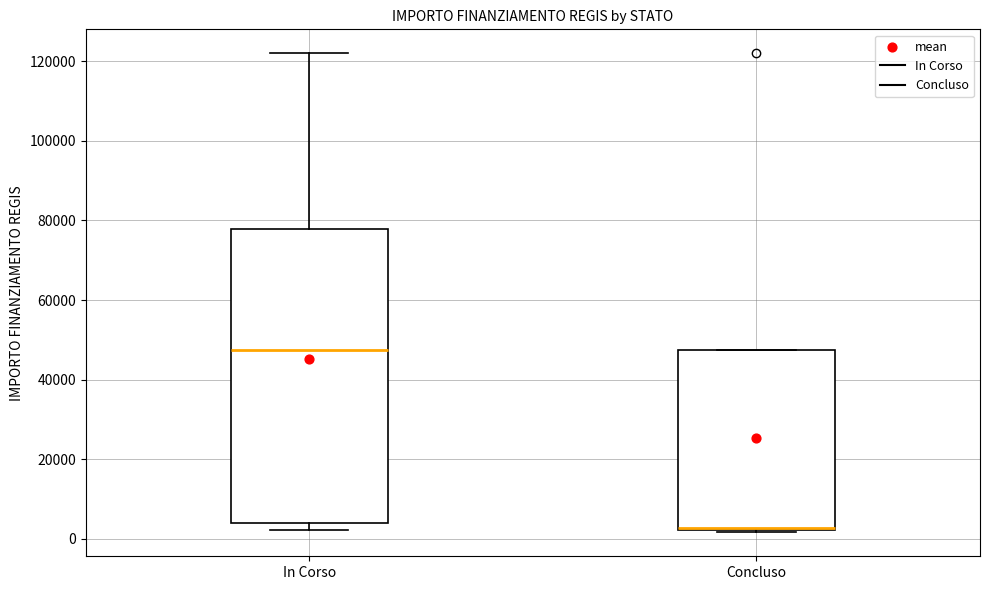

Where is the upper edge of the box for Concluso on the y-axis? The values are not printed on the chart, so give them approximately, as read against the axis.

48000